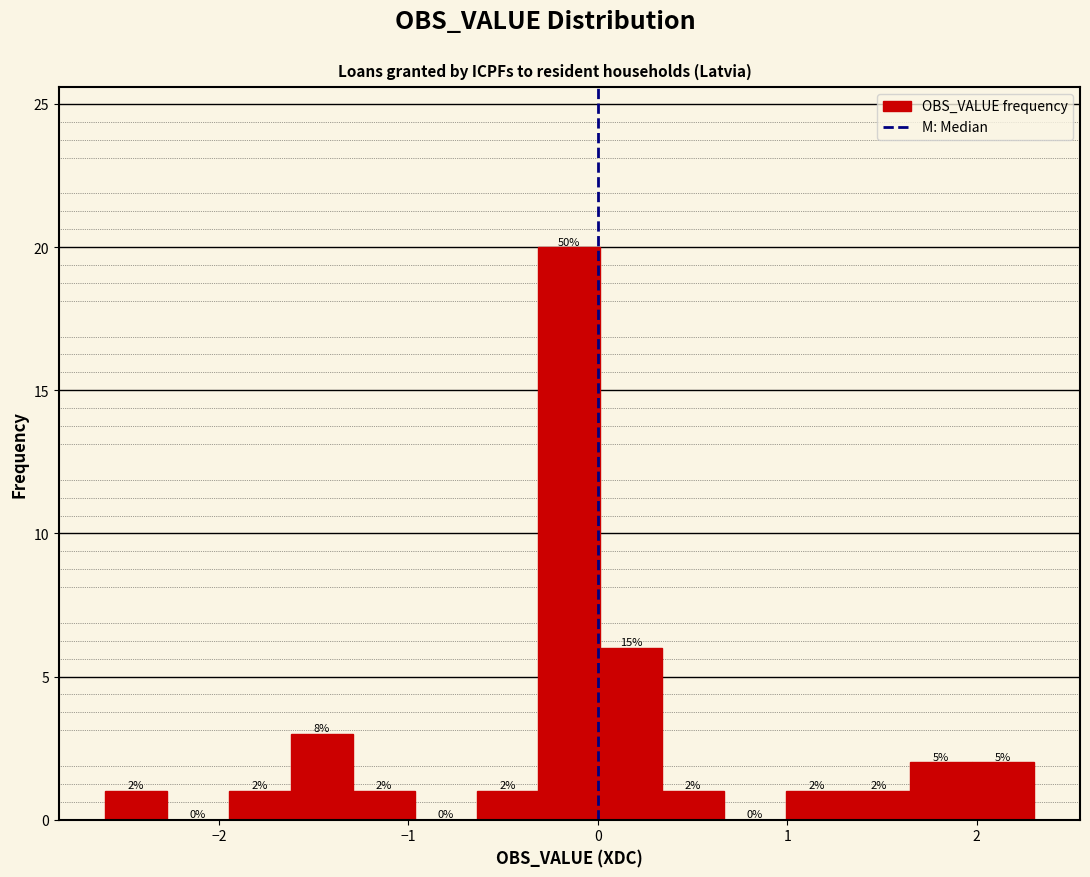

Read against the x-axis, roughly where is the centre of the tallest bar?

-0.1